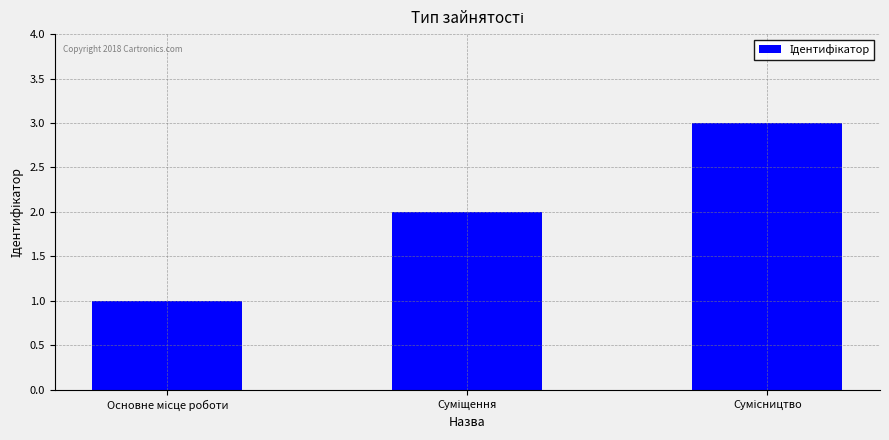

How many bars are there in total?

3